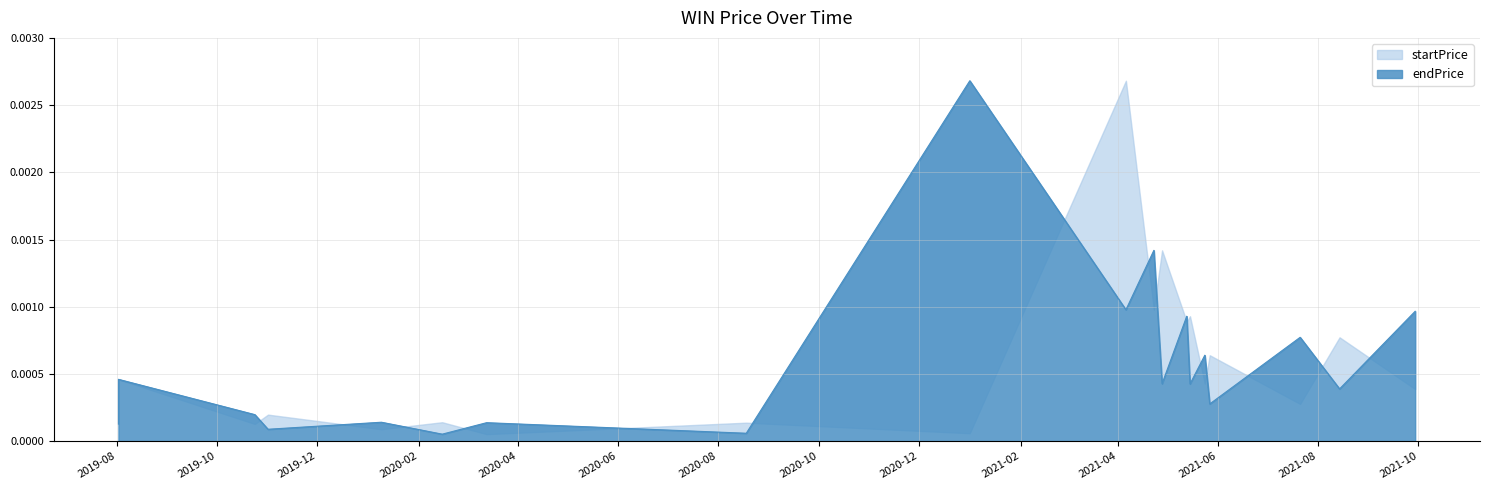

How many points are lower than both their immediate neighbors (excluding endpoints)?

8